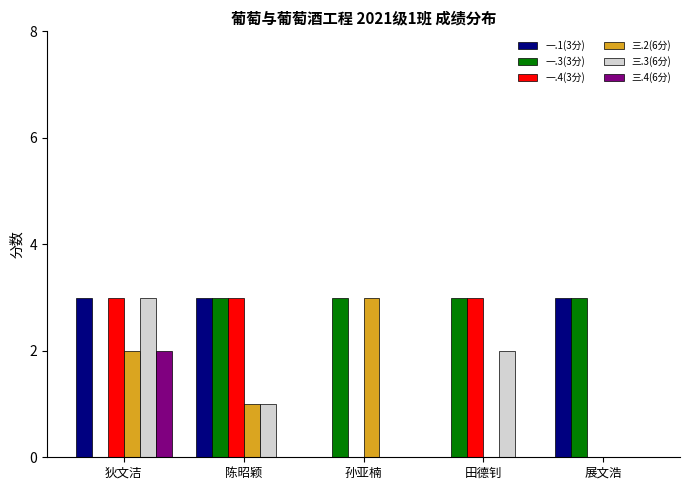

What is the greatest value displayed?

3